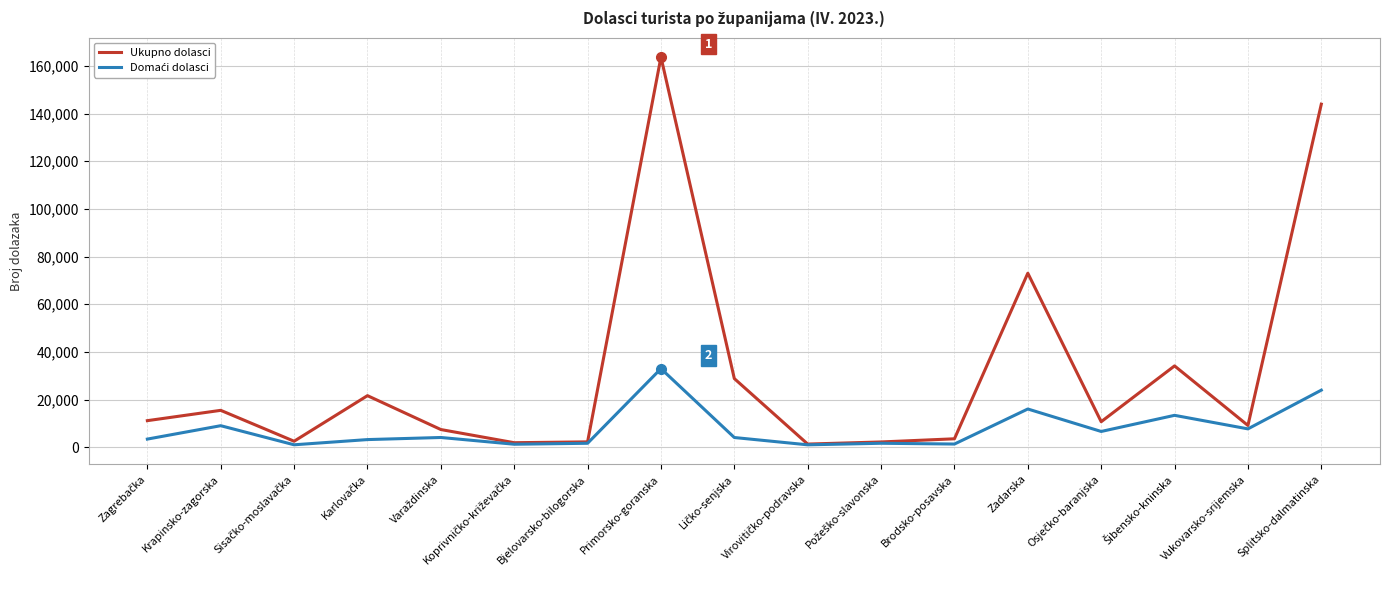

What is the maximum value shown in the chart?

163725